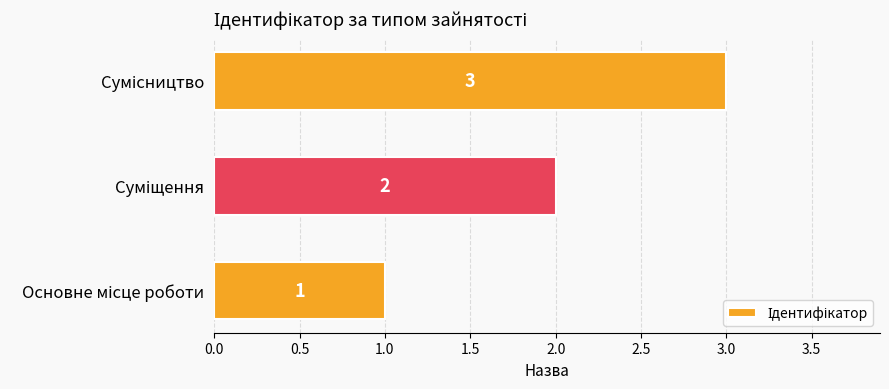

What is the smallest value displayed?

1